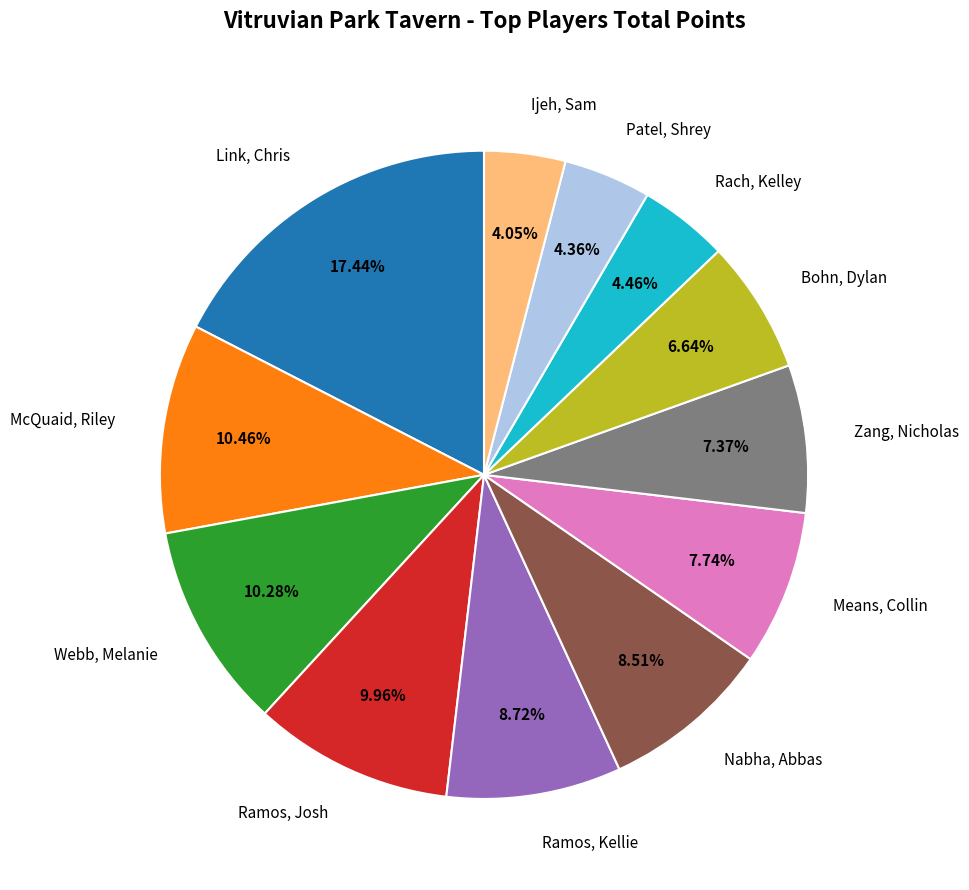

Combined, do Nabha, Abbas and Bohn, Dylan account for over 50%?

No